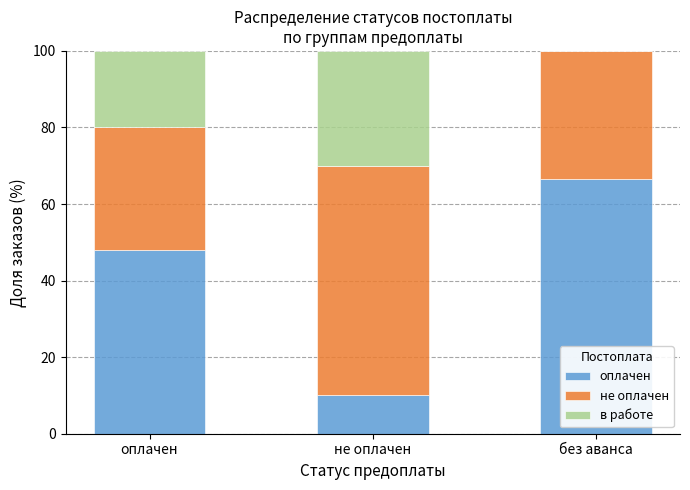

What is the total value across all series at оплачен?

100.0